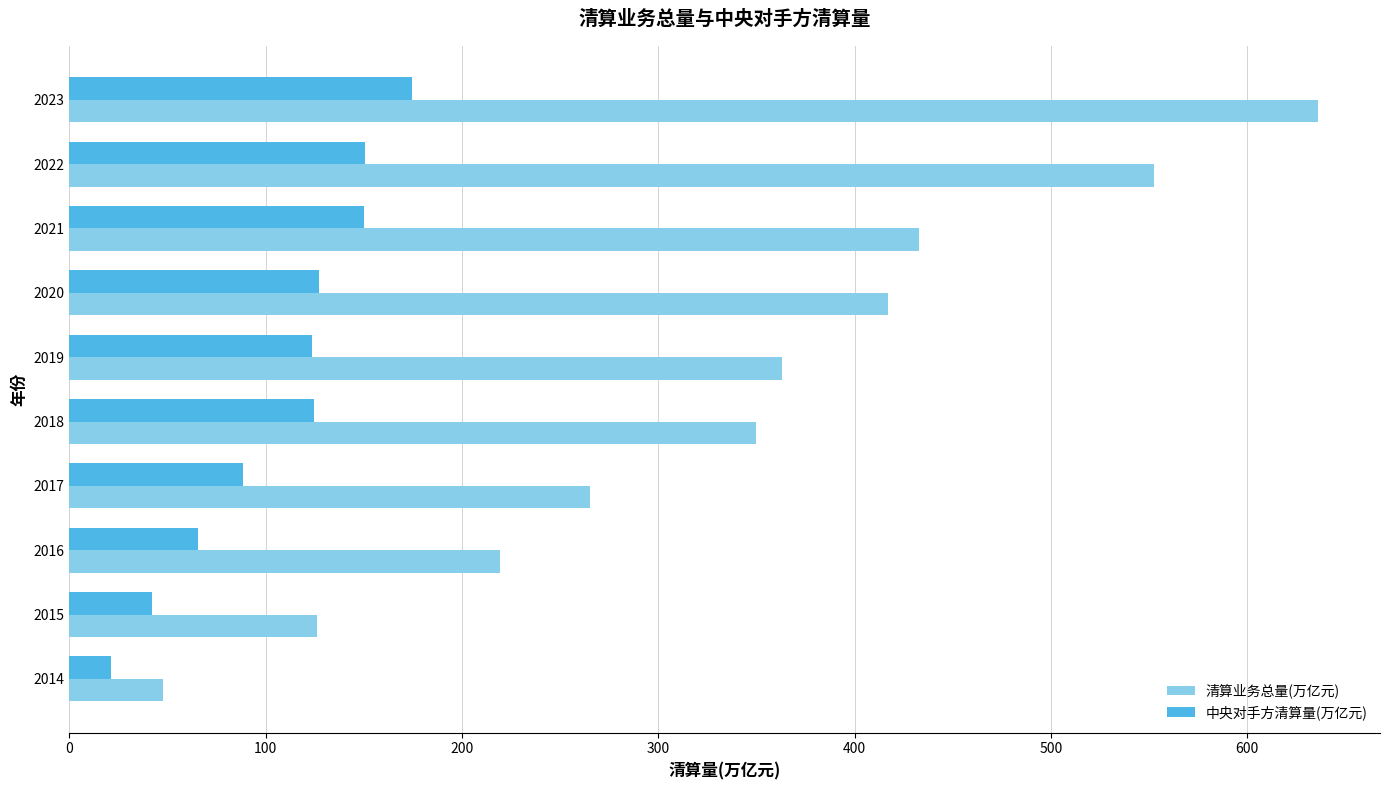

Is it true that 清算业务总量(万亿元) equals 363.0 at 2019?

True